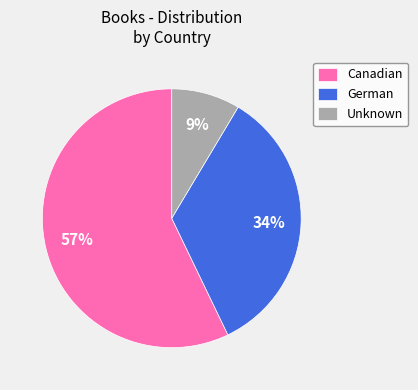

Is it true that German is 34% of the pie?

True